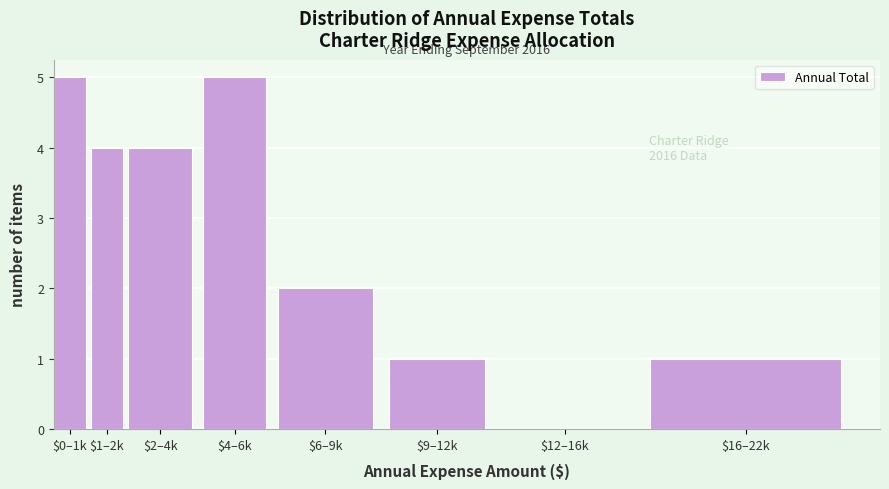

What is the greatest value displayed?

5